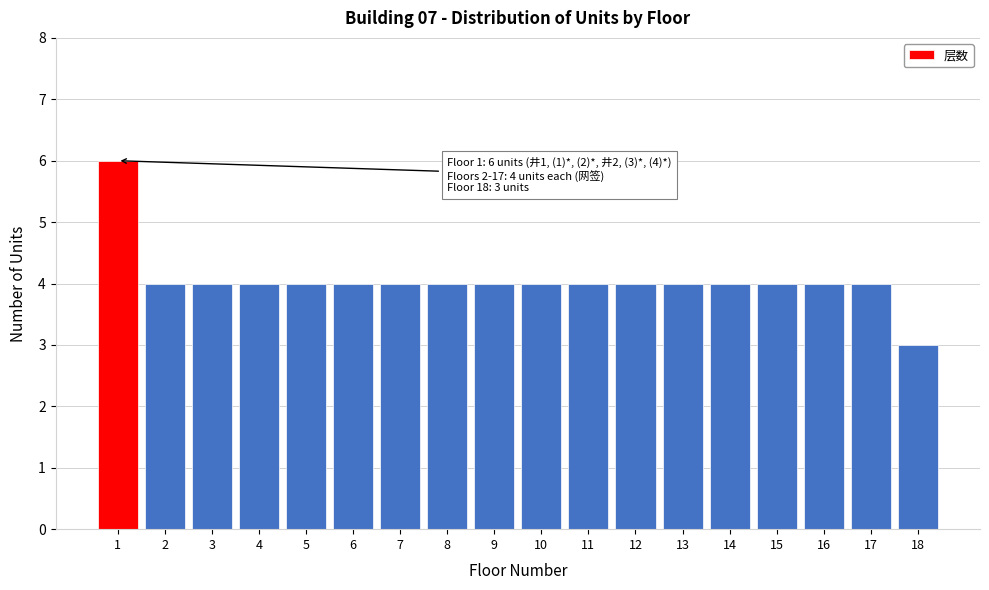

Reading left to right, transcribe all the data shown in this chart.

6	4	4	4	4	4	4	4	4	4	4	4	4	4	4	4	4	3